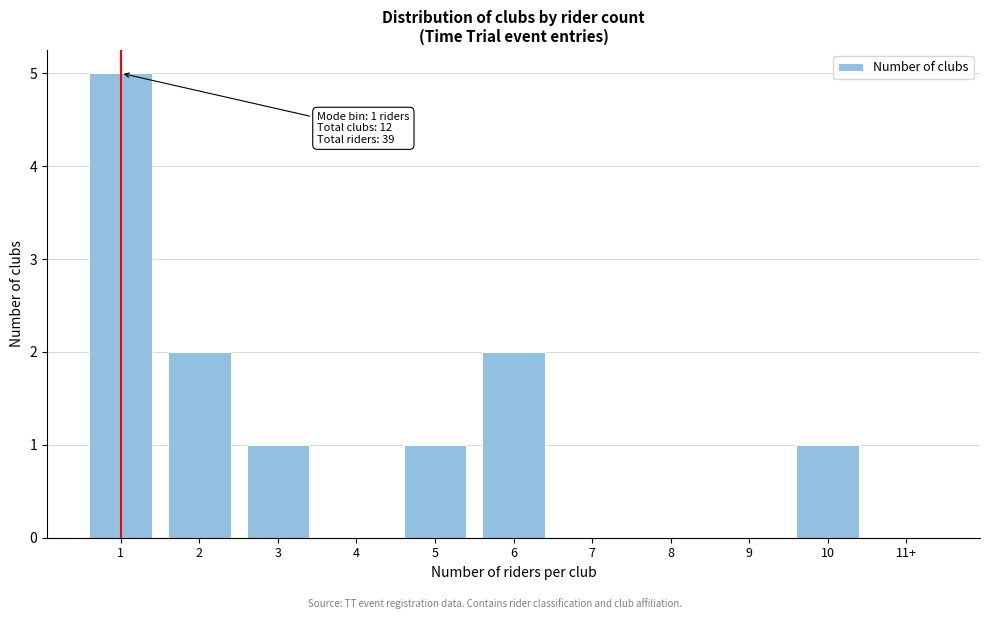

Reading left to right, list all the values displayed in this chart.

1=5	2=2	3=1	4=0	5=1	6=2	7=0	8=0	9=0	10=1	11+=0